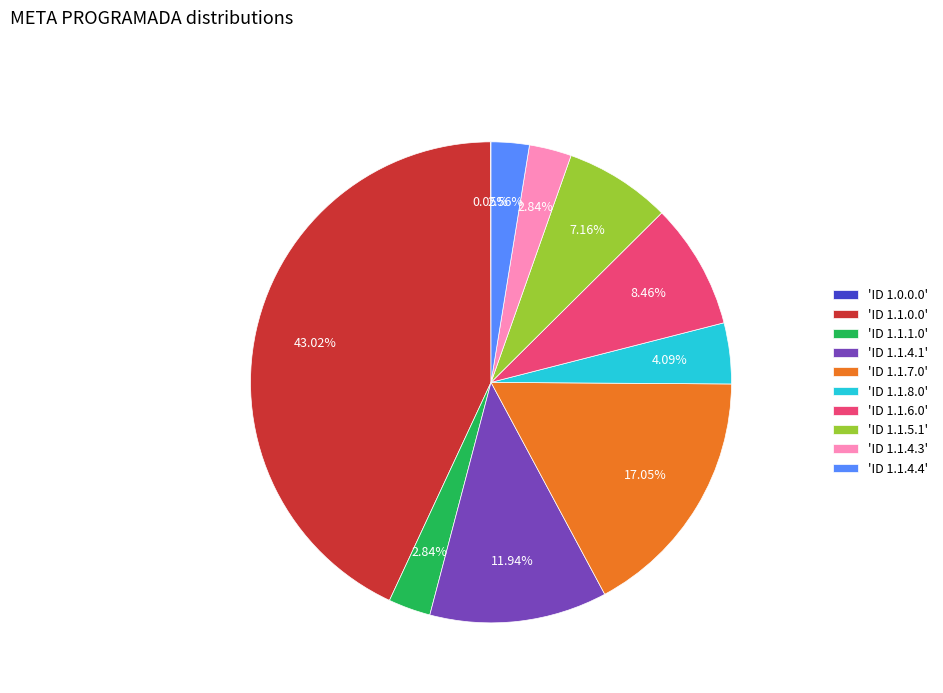

To the nearest percent, what is the average slice percentage?

10%